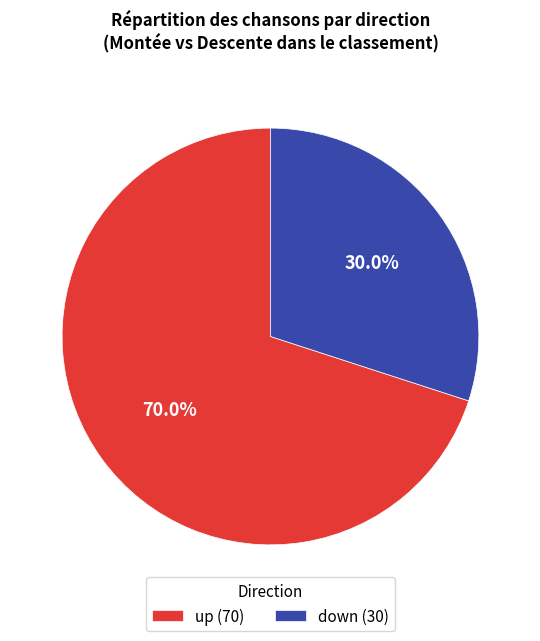

To the nearest percent, what is the combined percentage of down and up?

100%